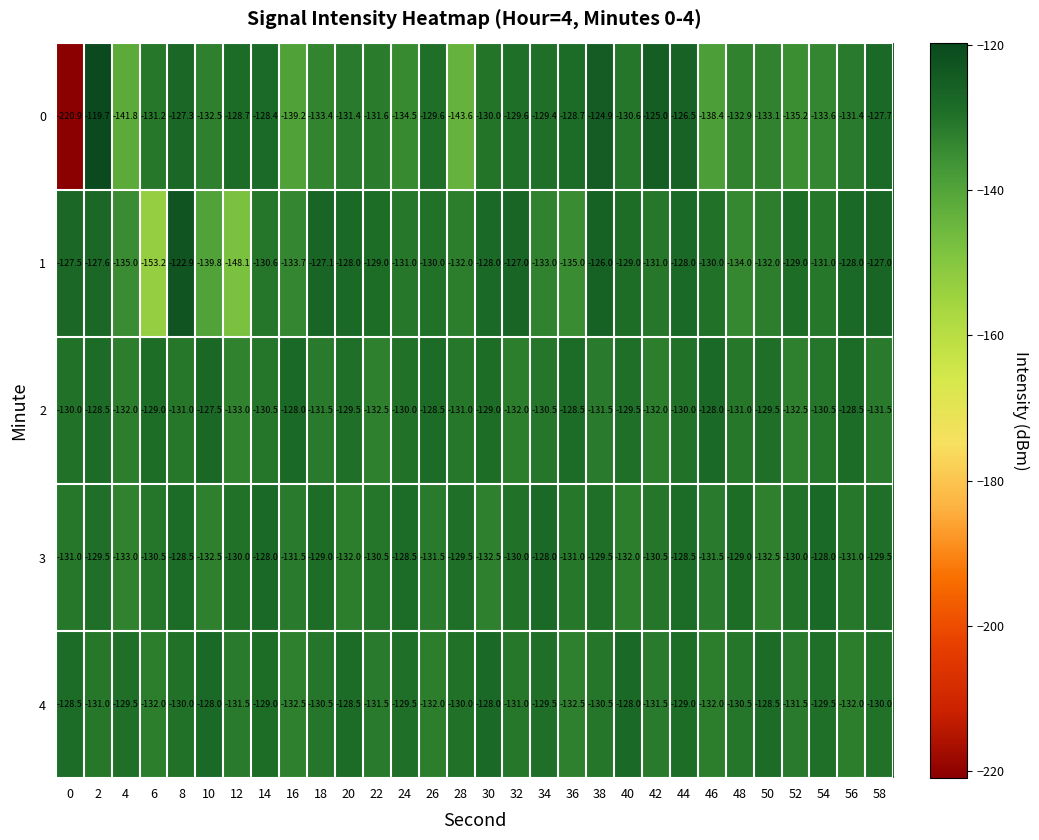

What is the difference between the 0 values at 10 and 4?

9.3